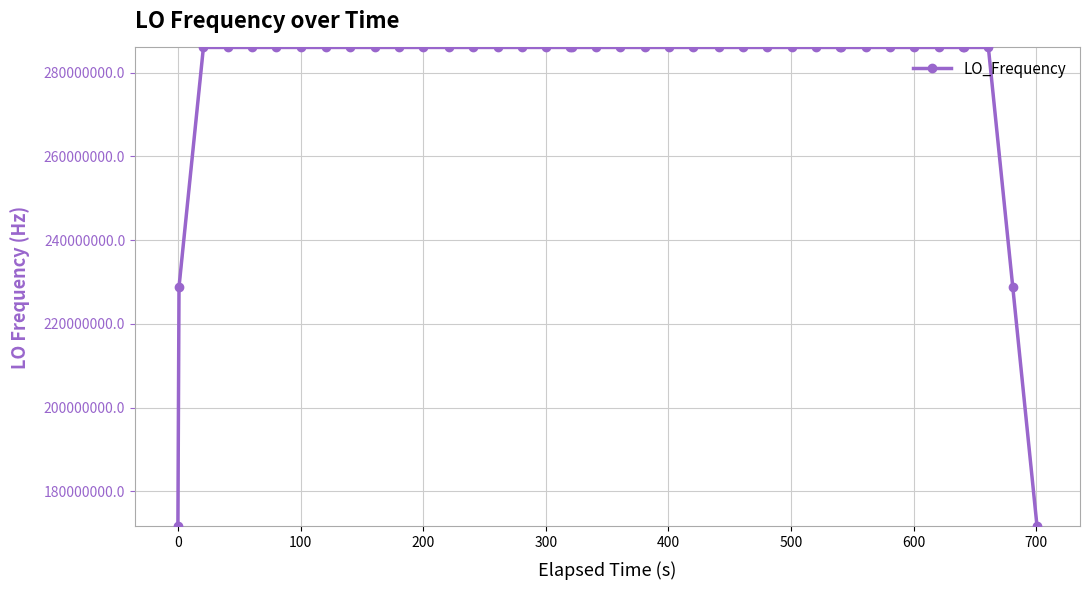

What is the difference between the second highest and second lowest values?

114418800.6